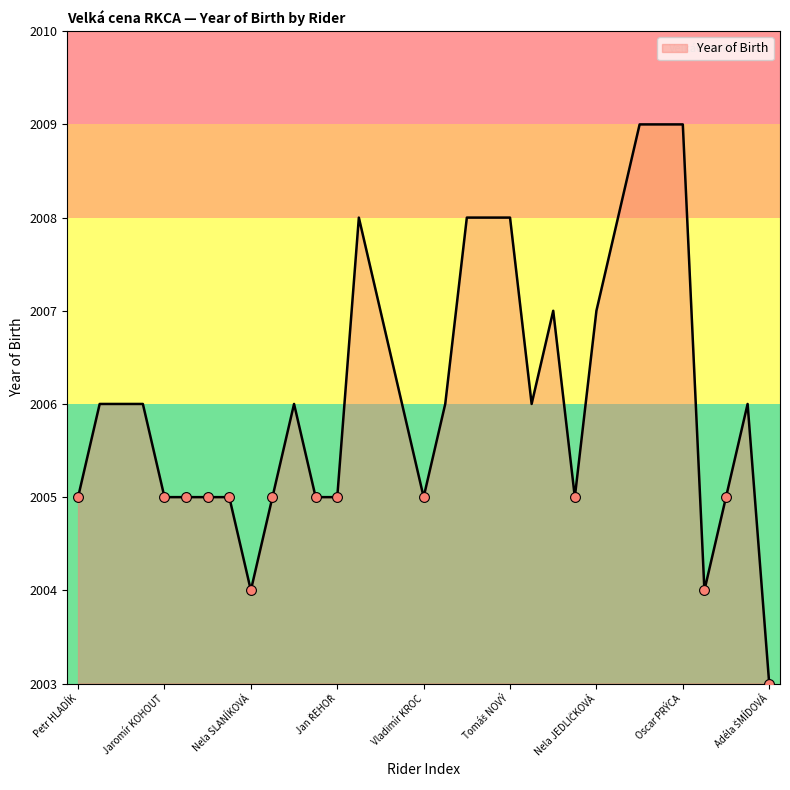

What is the difference between the maximum and minimum values?

6